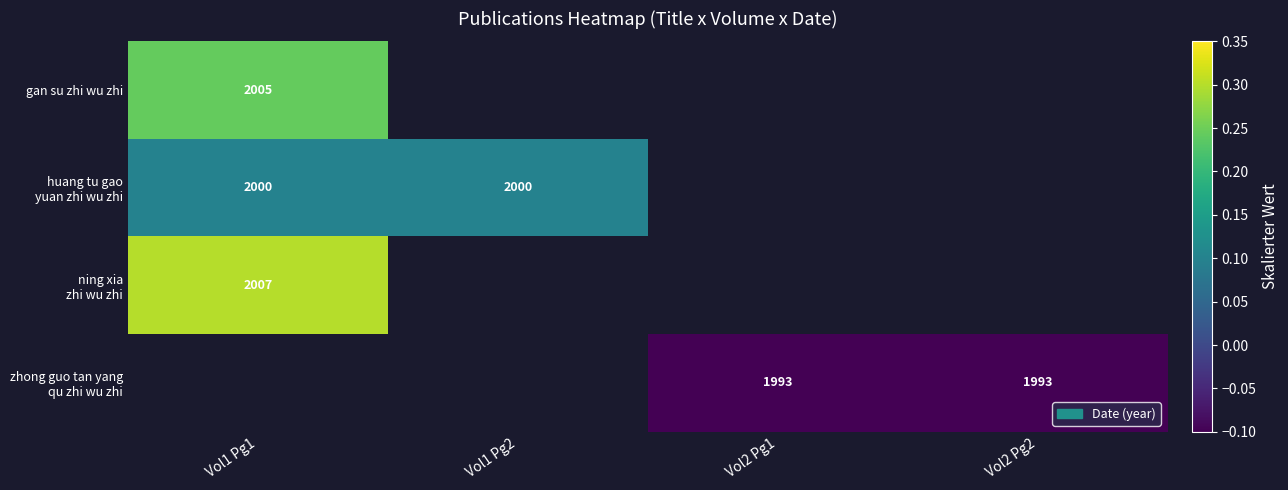

Which category has the lowest value in the huang tu gao yuan zhi wu zhi series?

Vol1 Pg1